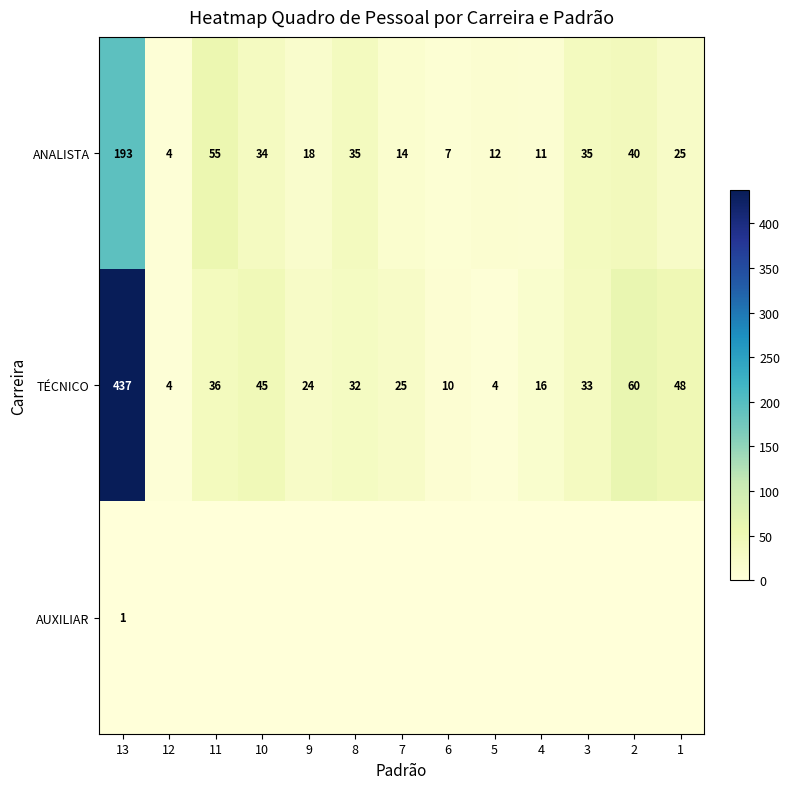

At which label is TÉCNICO closest to 220?

2